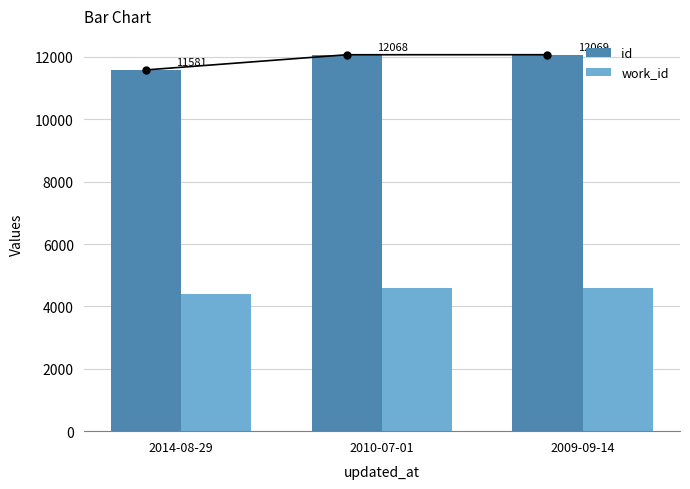

How many groups of bars are there?

3